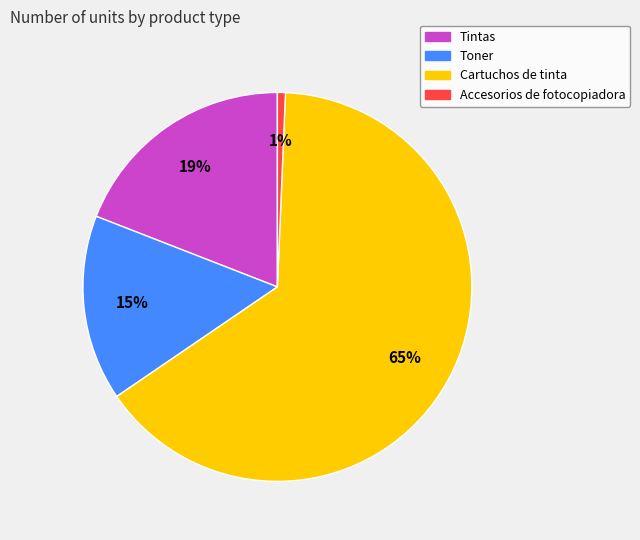

To the nearest percent, what is the average slice percentage?

25%